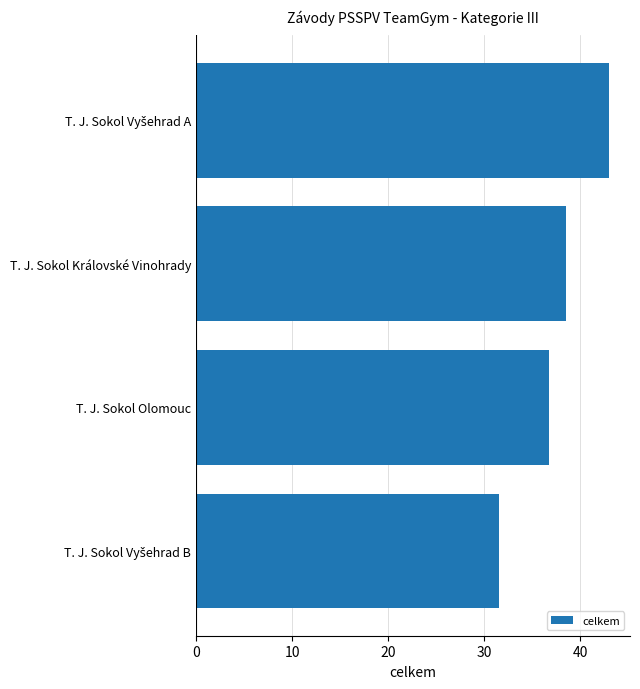

What is the ratio of the value at T. J. Sokol Královské Vinohrady to the value at T. J. Sokol Olomouc?

1.0